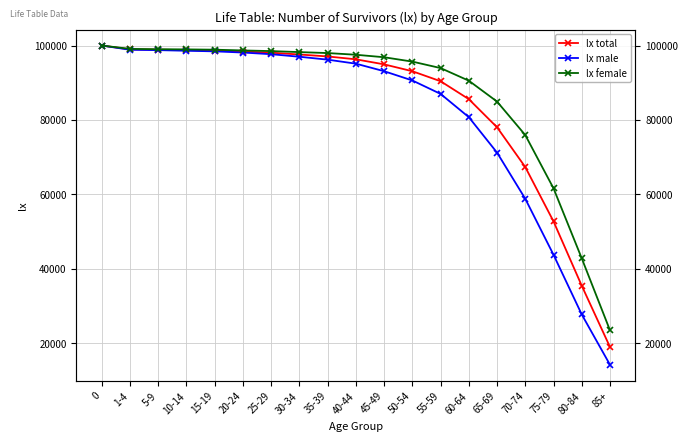

What is the sum of all lx female values?

1652786.9